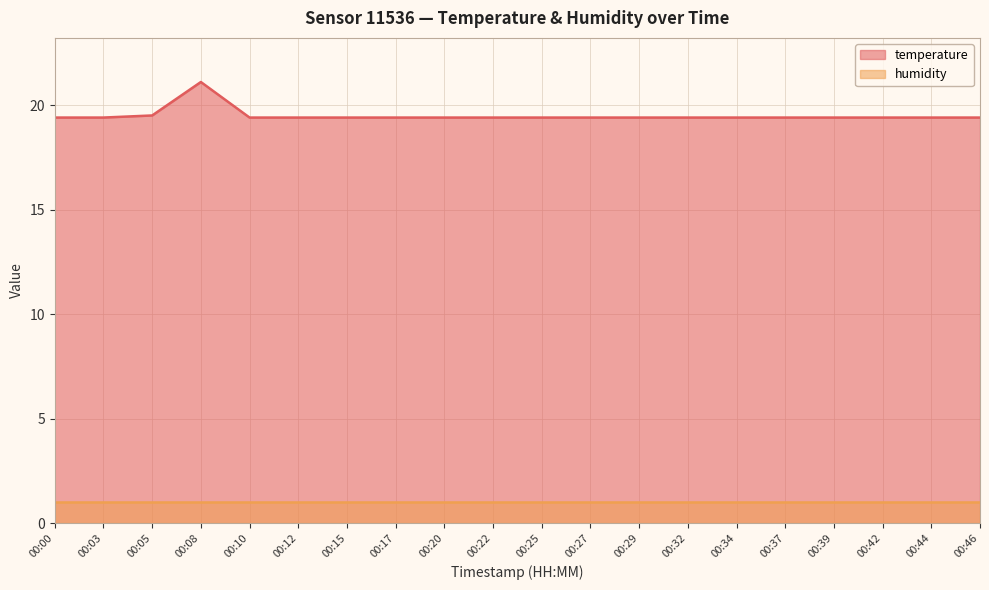

What value does the data have at 00:03?

19.4